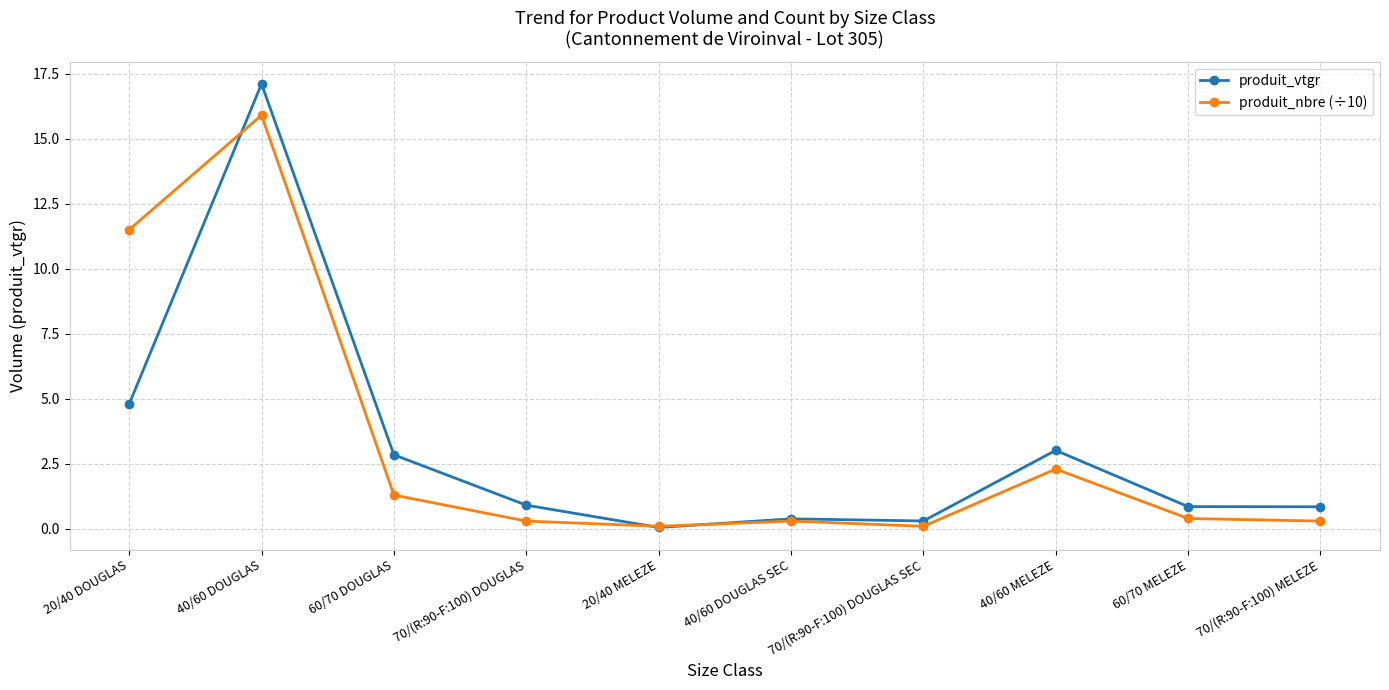

True or false: produit_nbre (÷10) has a value of 0.1 at 70/(R:90-F:100) DOUGLAS SEC.

True